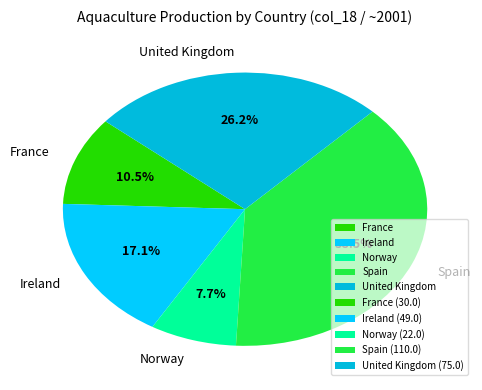

Is it true that United Kingdom is 20% of the pie?

False